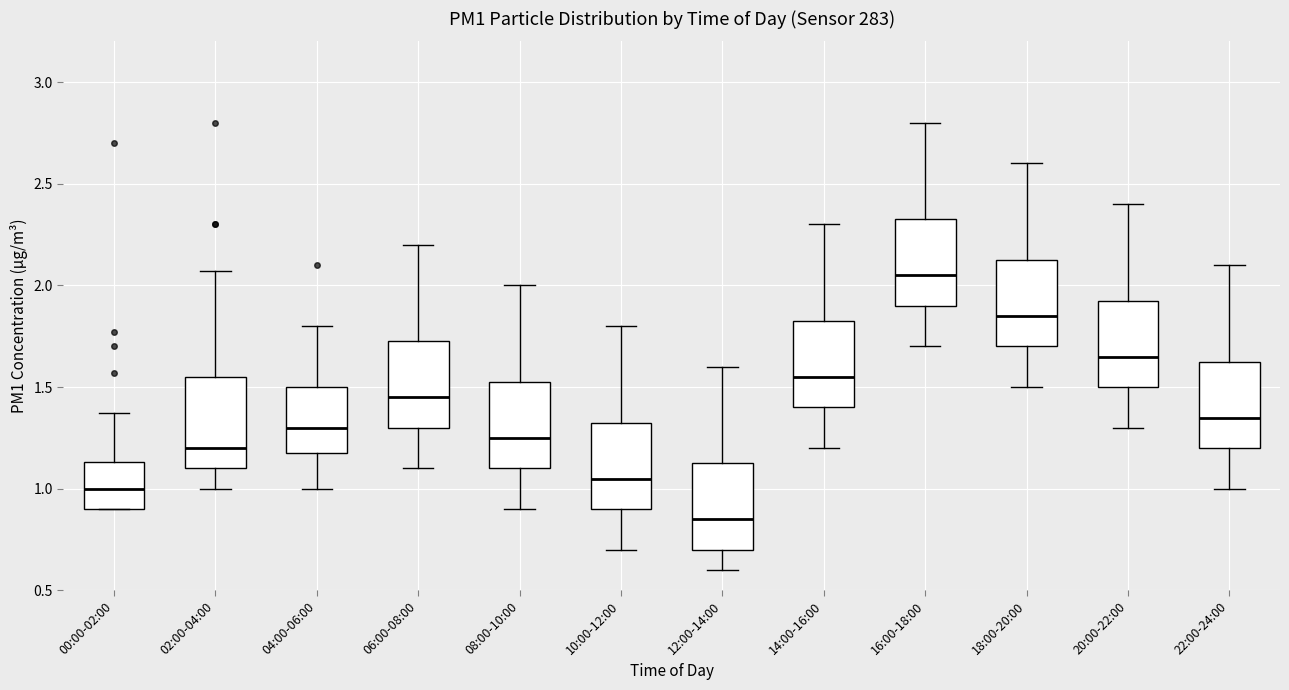

Where is the lower edge of the box for 02:00-04:00 on the y-axis? The values are not printed on the chart, so give them approximately, as read against the axis.

1.10